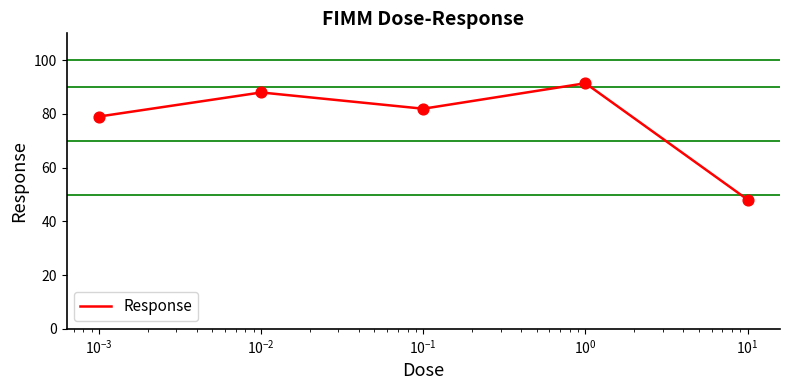

How many interior local peaks (higher than both neighbors) does the data have?

2